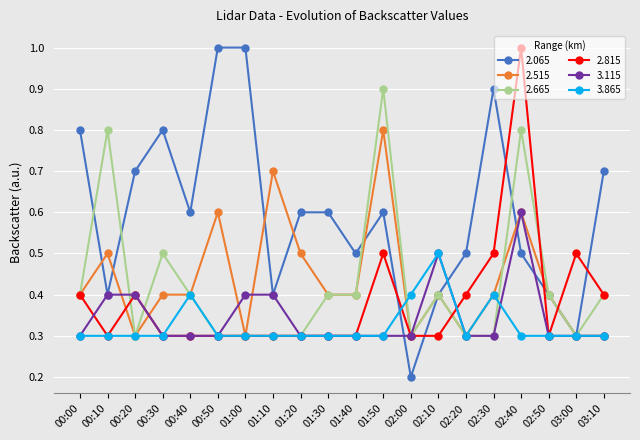

Which series changed the most between 02:00 and 03:00?

2.815